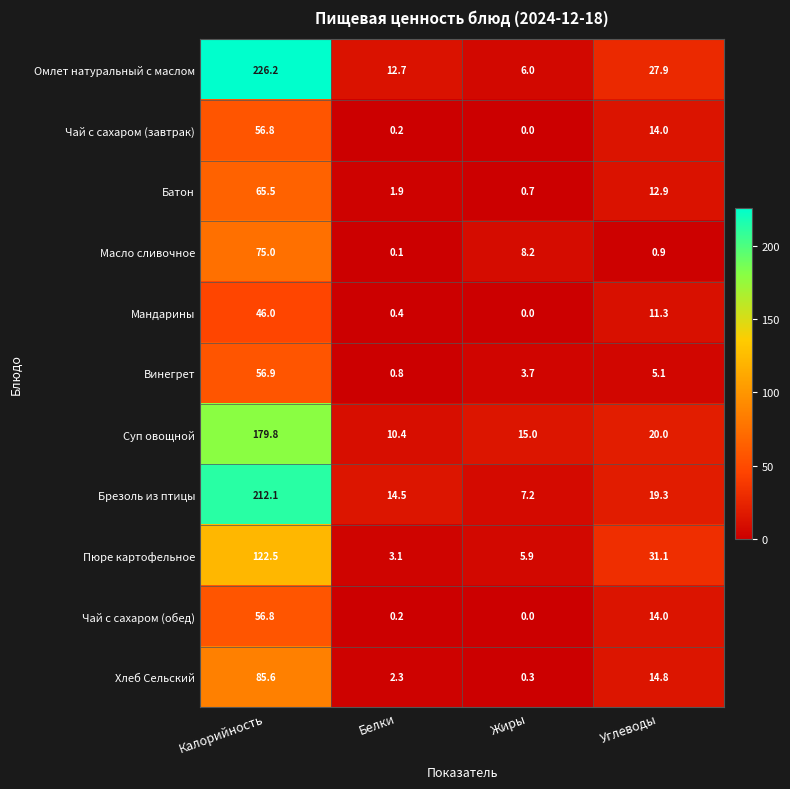

List the labels in order of Чай с сахаром (завтрак) value, smallest first.

Жиры, Белки, Углеводы, Калорийность